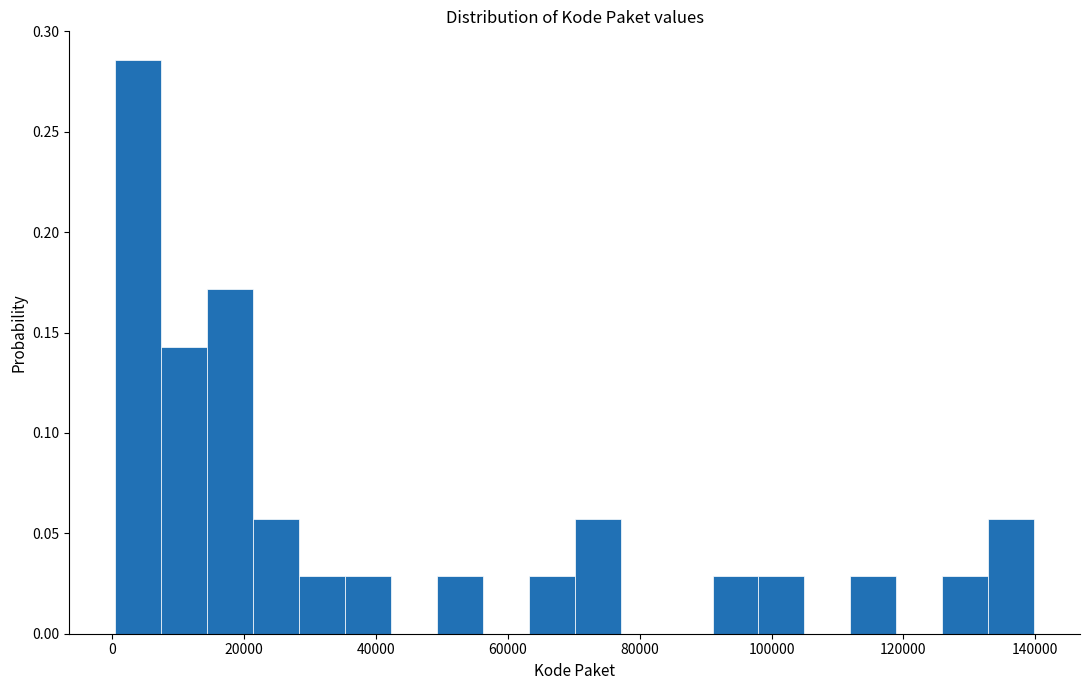

Read against the x-axis, roughly where is the centre of the tallest bar?

4000